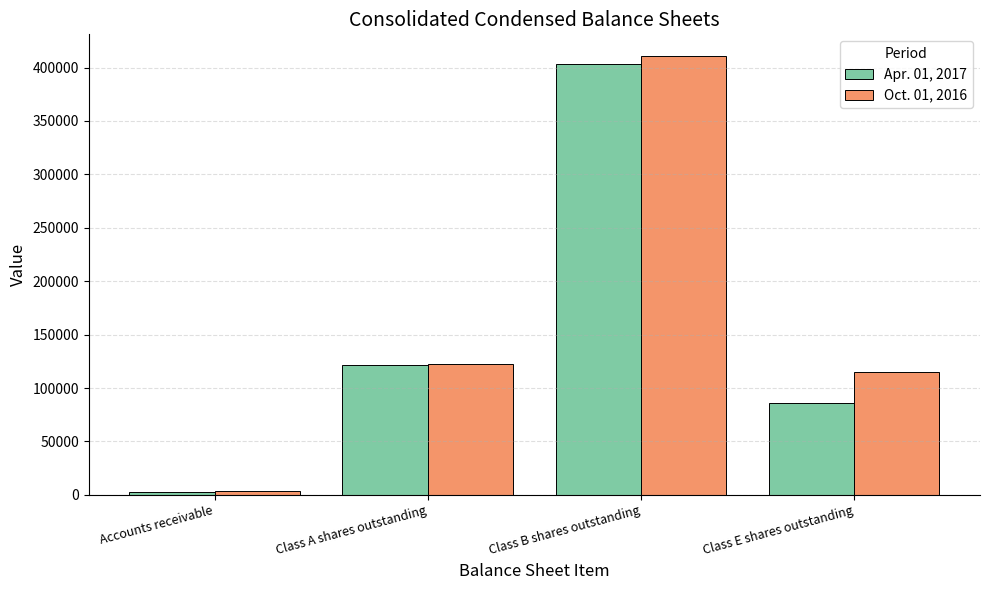

Which series changed the most between Class A shares outstanding and Class E shares outstanding?

Apr. 01, 2017